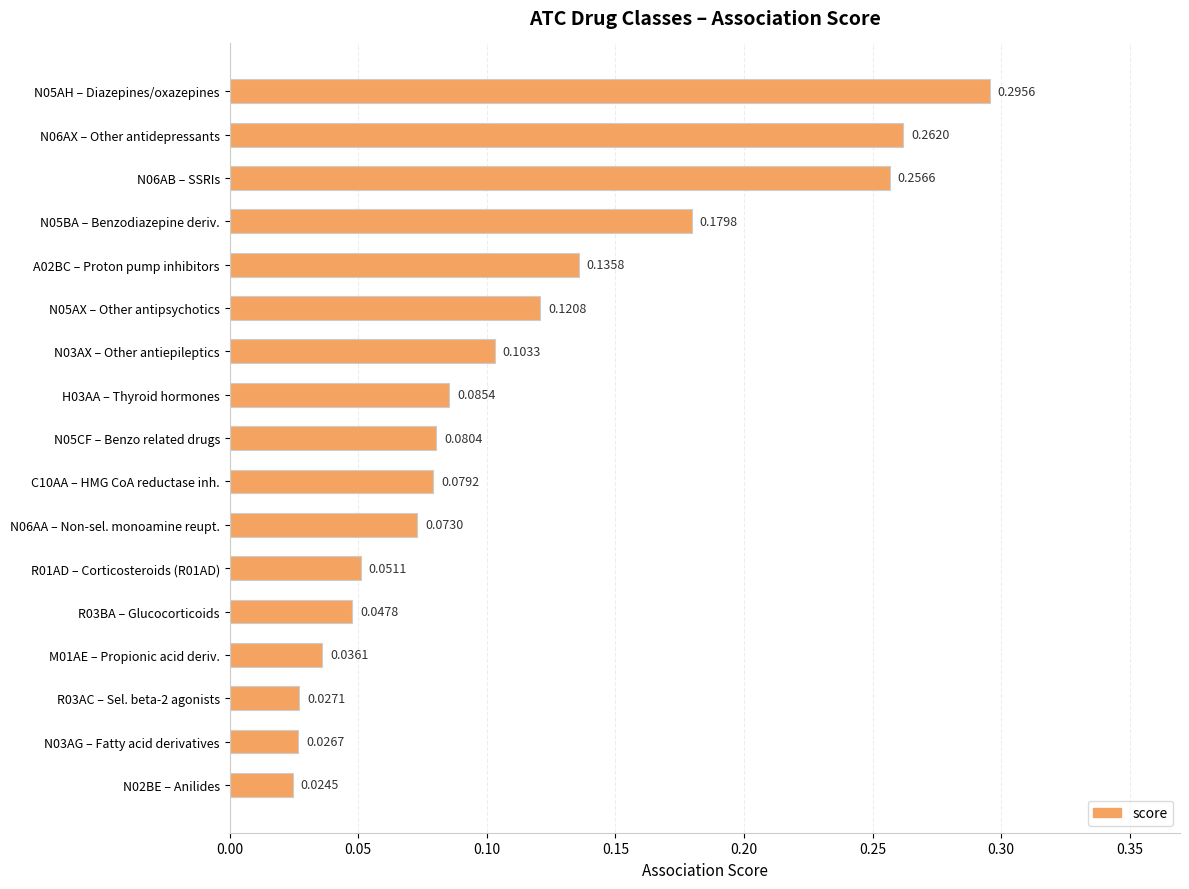

What is the sum of the values at N05AH – Diazepines/oxazepines and N05AX – Other antipsychotics?

0.4